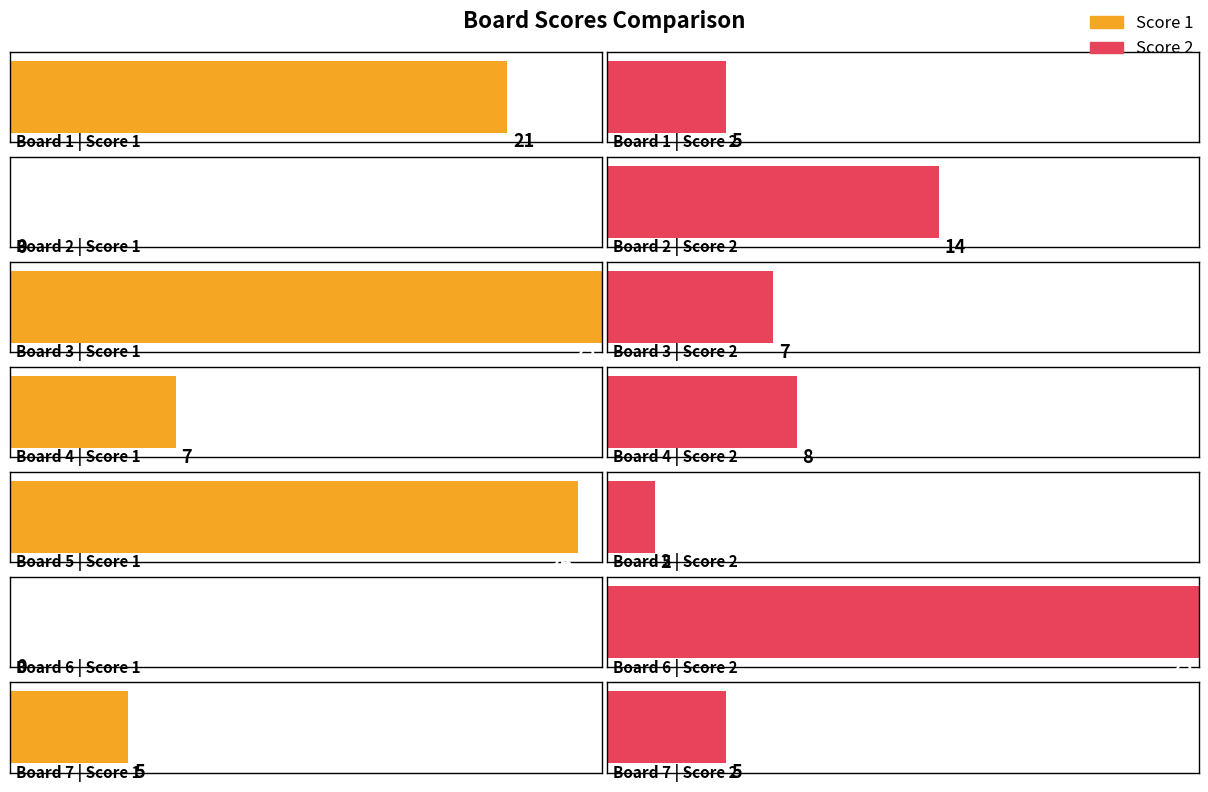

List the series in order of their peak value, highest first.

Score 1, Score 2